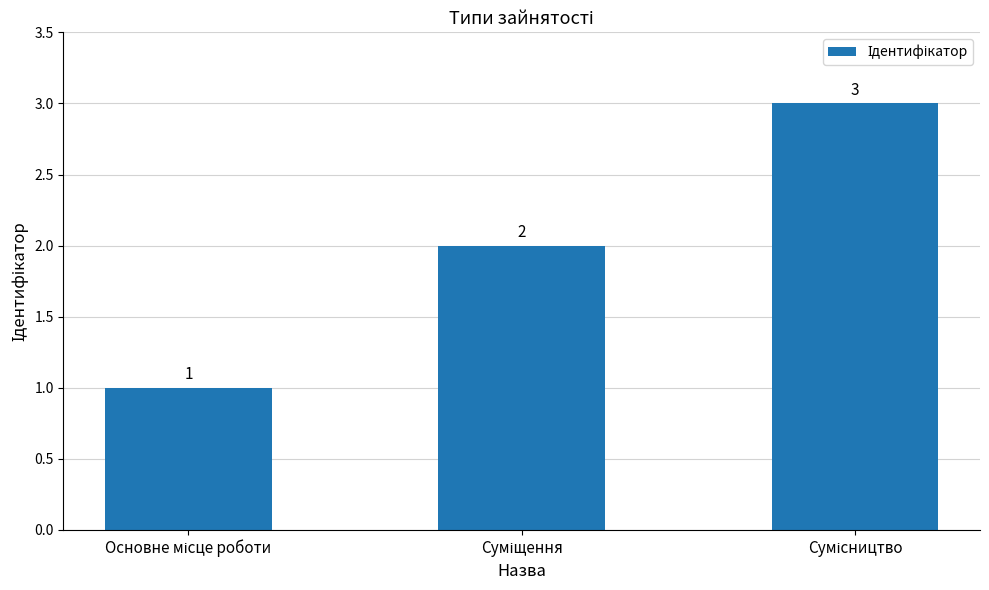

What is the greatest value displayed?

3